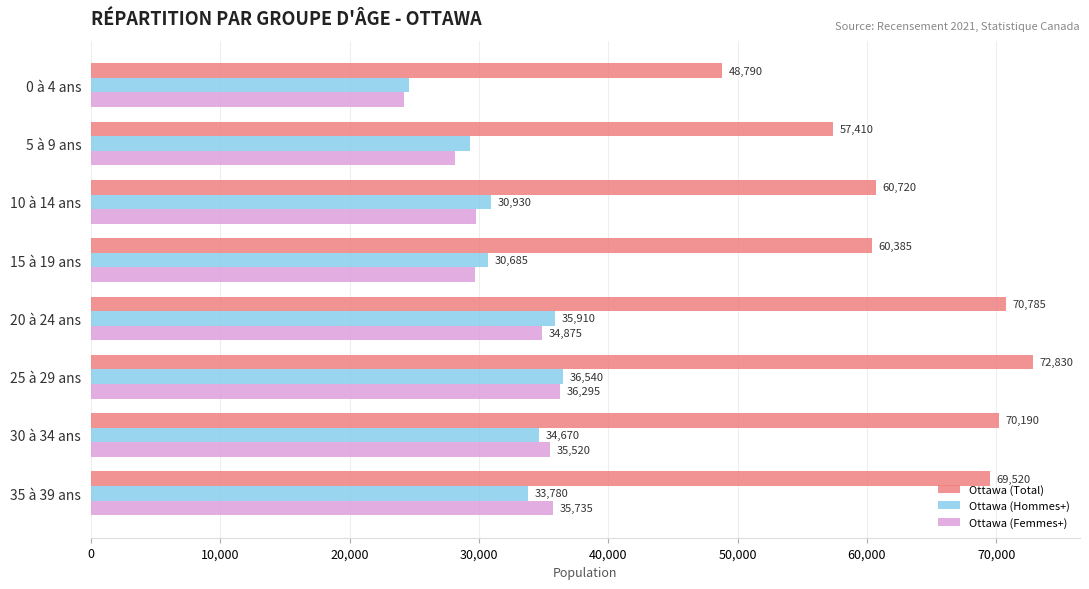

What value does the Ottawa (Total) series have at 10 à 14 ans, to the nearest 100?

60700